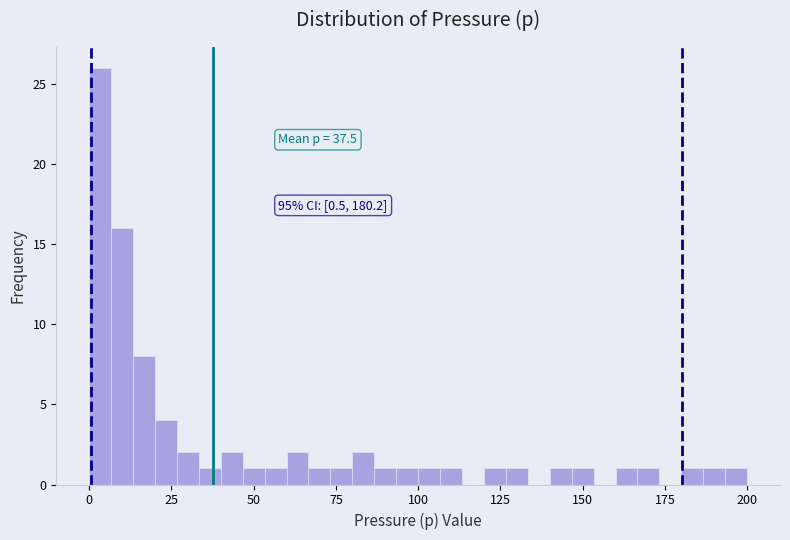

Read against the x-axis, roughly where is the centre of the tallest bar?

5